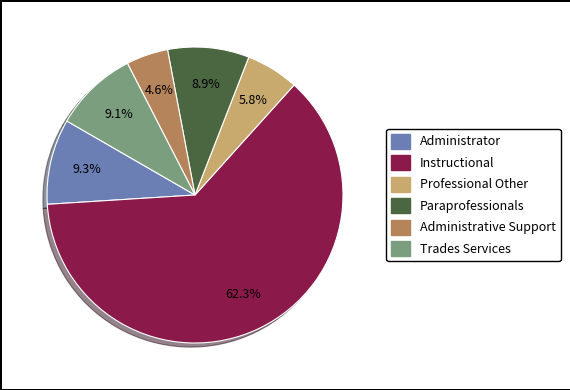

Does any single category account for the majority?

Yes